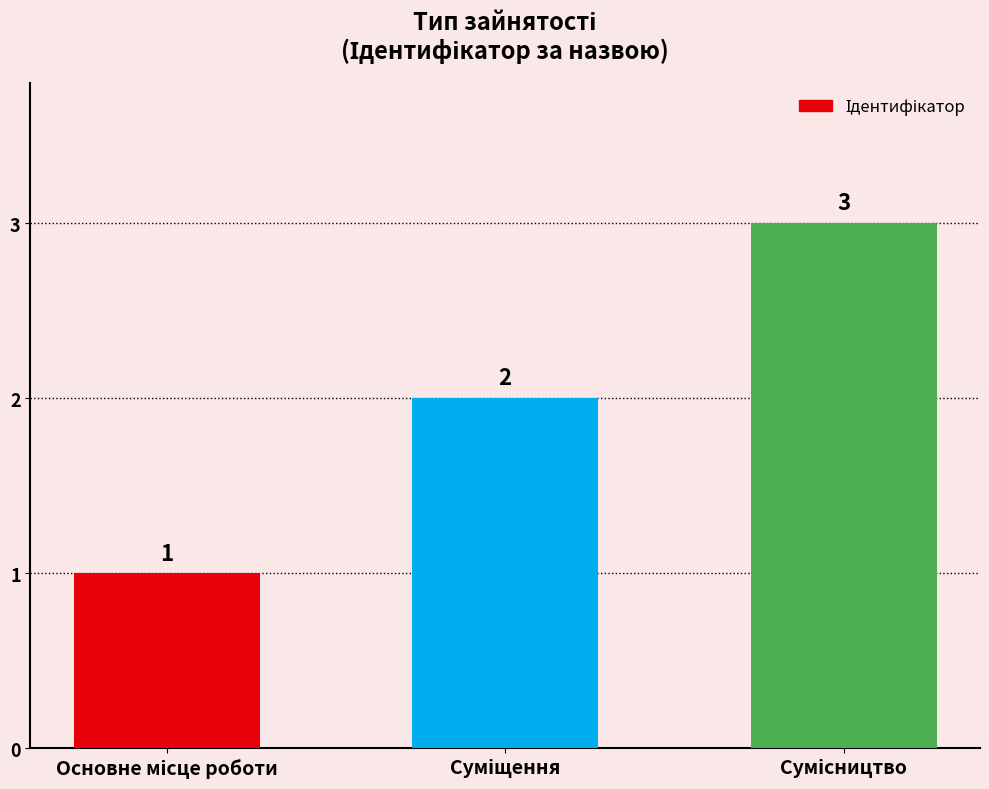

What is the difference between the second highest and minimum values?

1